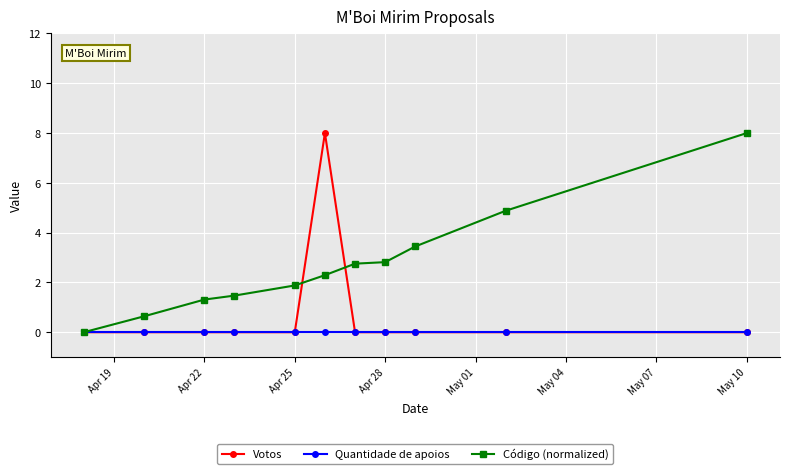

At how many categories does at least one series exceed 4?

3